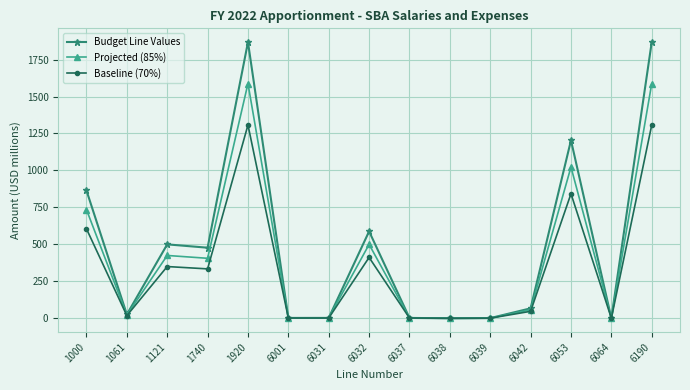

What is the value of the Budget Line Values point at the 4th from the left?

477.4